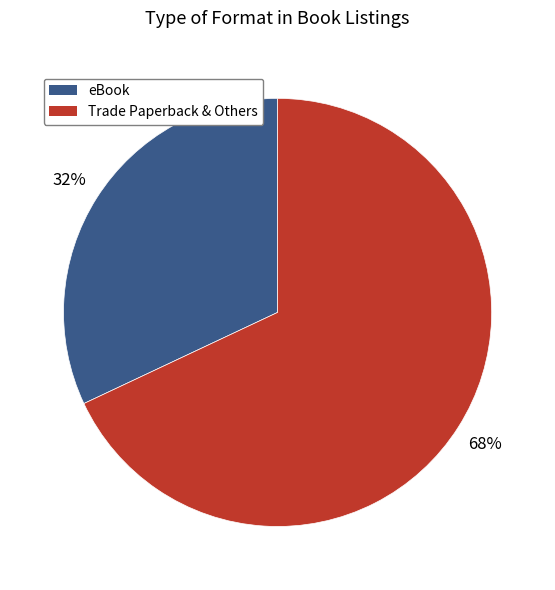

Is there a majority slice in this chart?

Yes